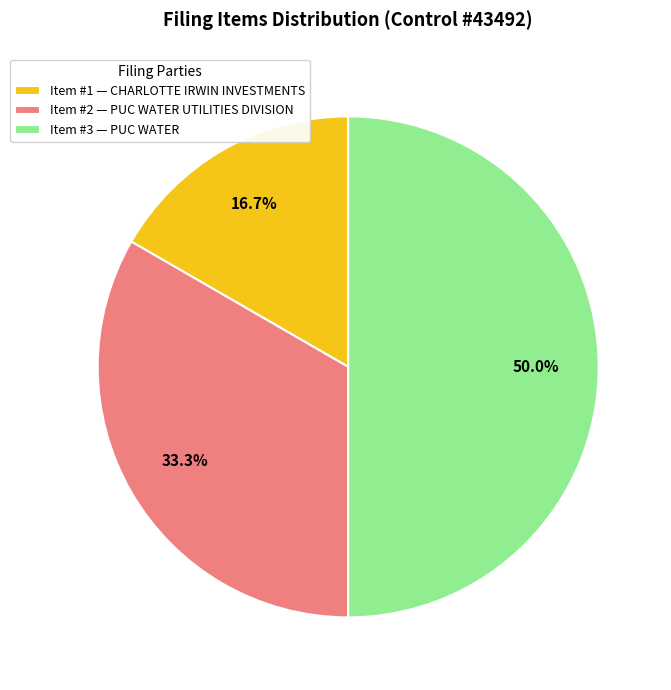

Do Item #3 — PUC WATER and Item #1 — CHARLOTTE IRWIN INVESTMENTS together represent more than half of the pie?

Yes